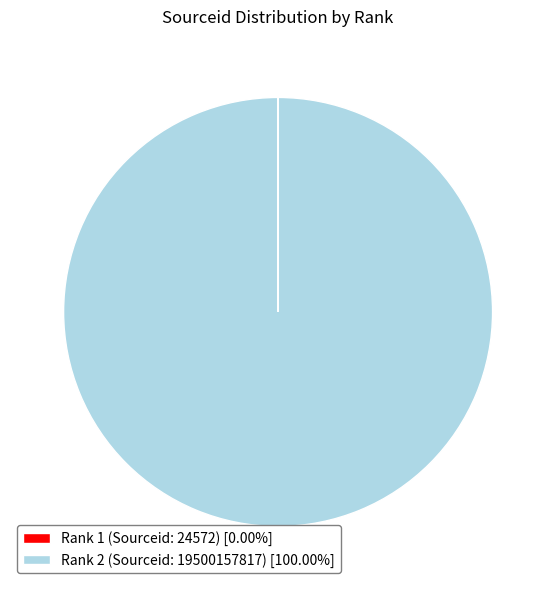

Does any single category account for the majority?

Yes